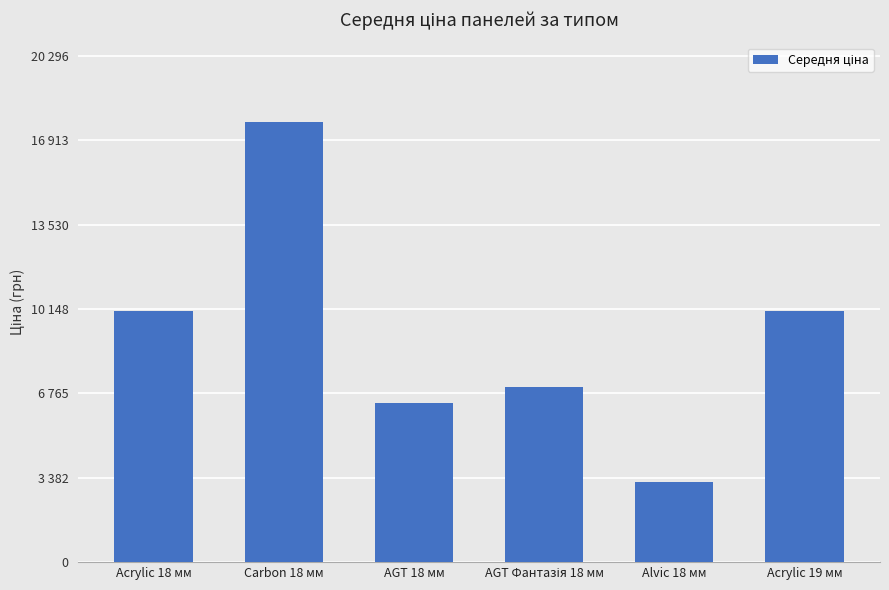

What is the ratio of the value at AGT Фантазія 18 мм to the value at Acrylic 18 мм?

0.7